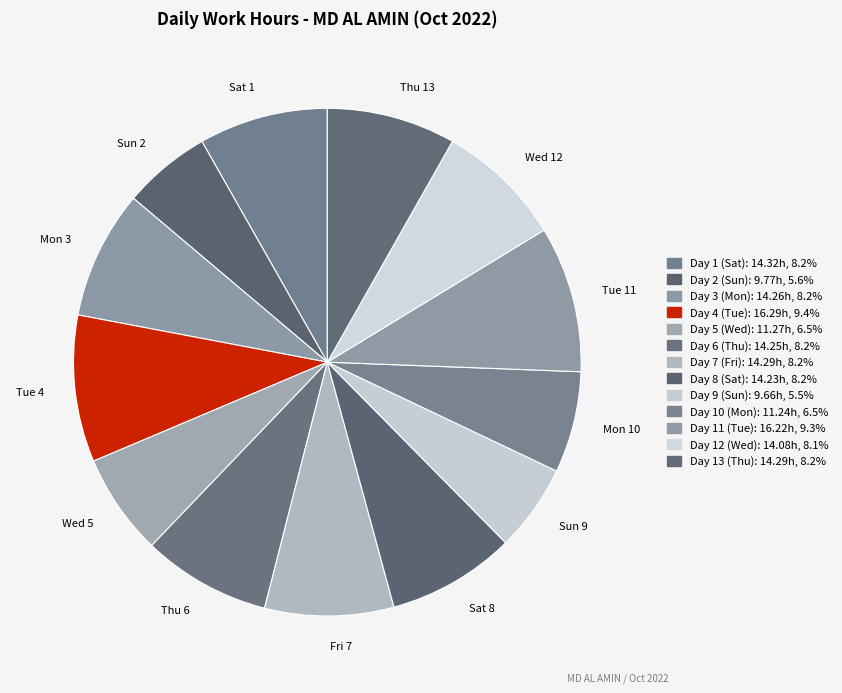

How many slices are in this pie chart?

13